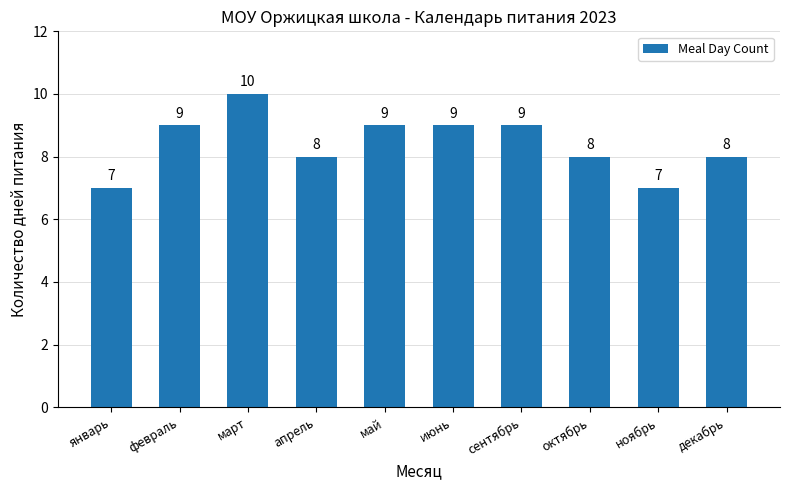

What is the sum of the values at март and январь?

17